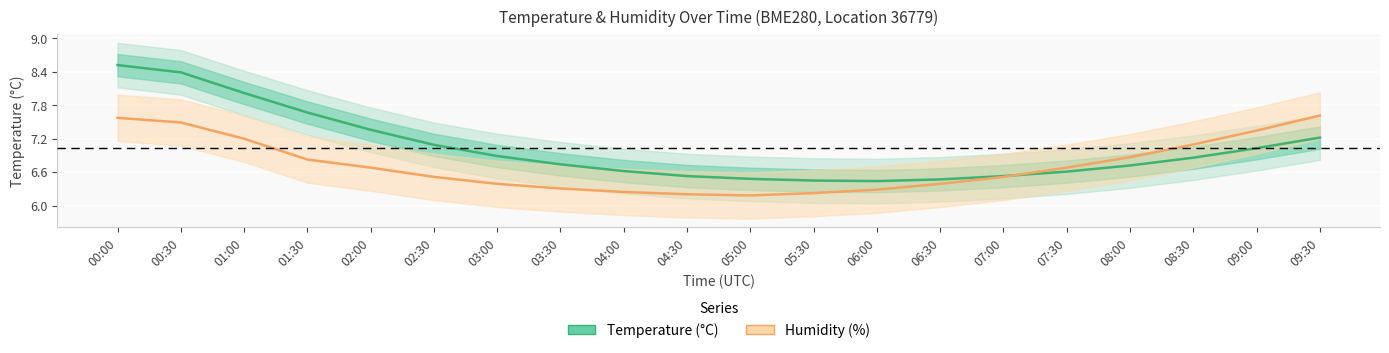

After their last crossing, which series has the higher values: Temperature (°C) or Humidity (%)?

Humidity (%)